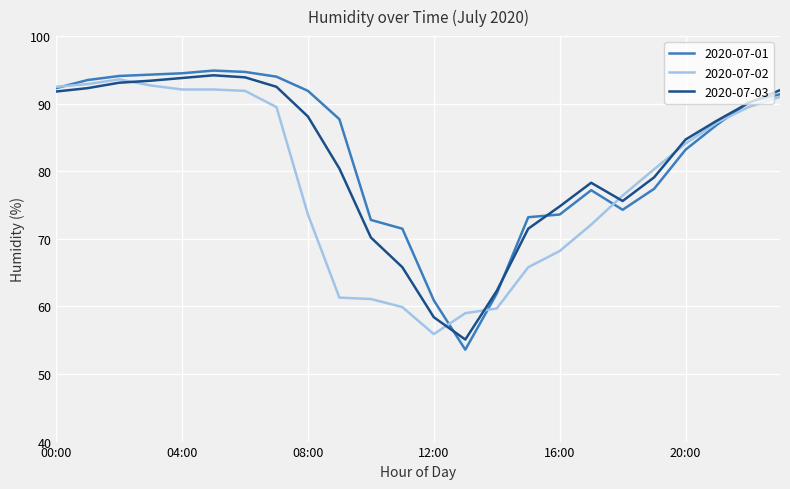

How many values in the 2020-07-02 series exceed 84?

12